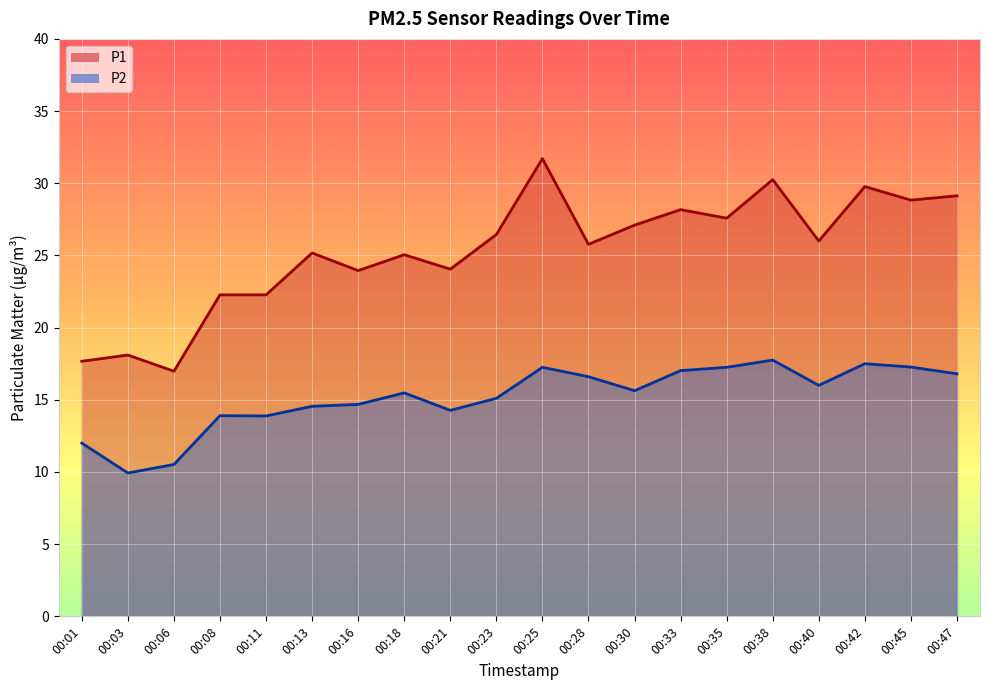

Reading left to right, transcribe all the data shown in this chart.

P1: 17.7	18.1	17.0	22.3	22.3	25.2	23.9	25.1	24.1	26.4	31.7	25.8	27.1	28.2	27.6	30.2	26.0	29.8	28.8	29.1
P2: 12.0	9.9	10.5	13.9	13.9	14.6	14.7	15.5	14.3	15.1	17.2	16.6	15.6	17.0	17.2	17.8	16.0	17.5	17.3	16.8